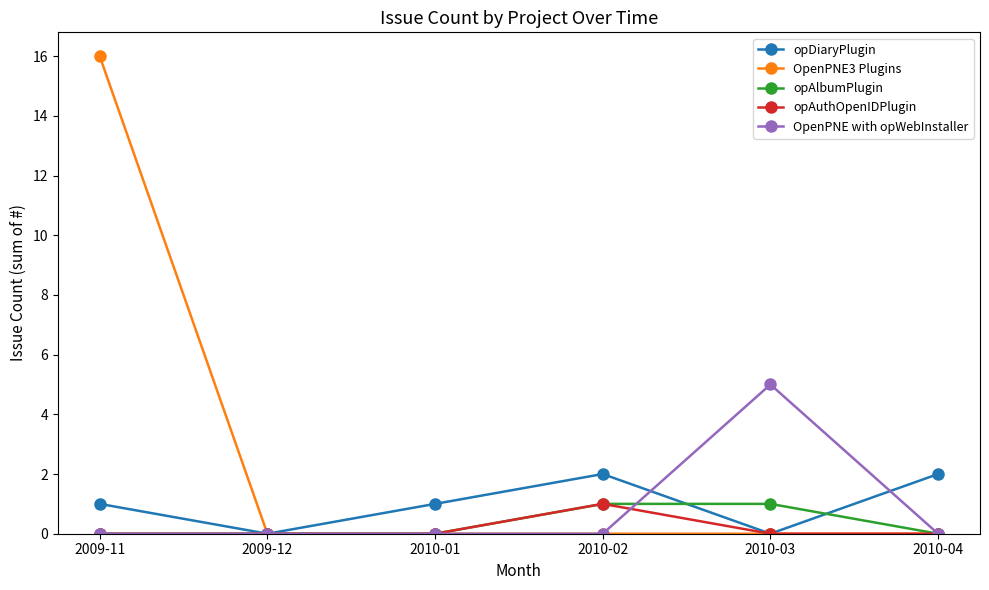

Which series has the largest range (max minus min)?

OpenPNE3 Plugins